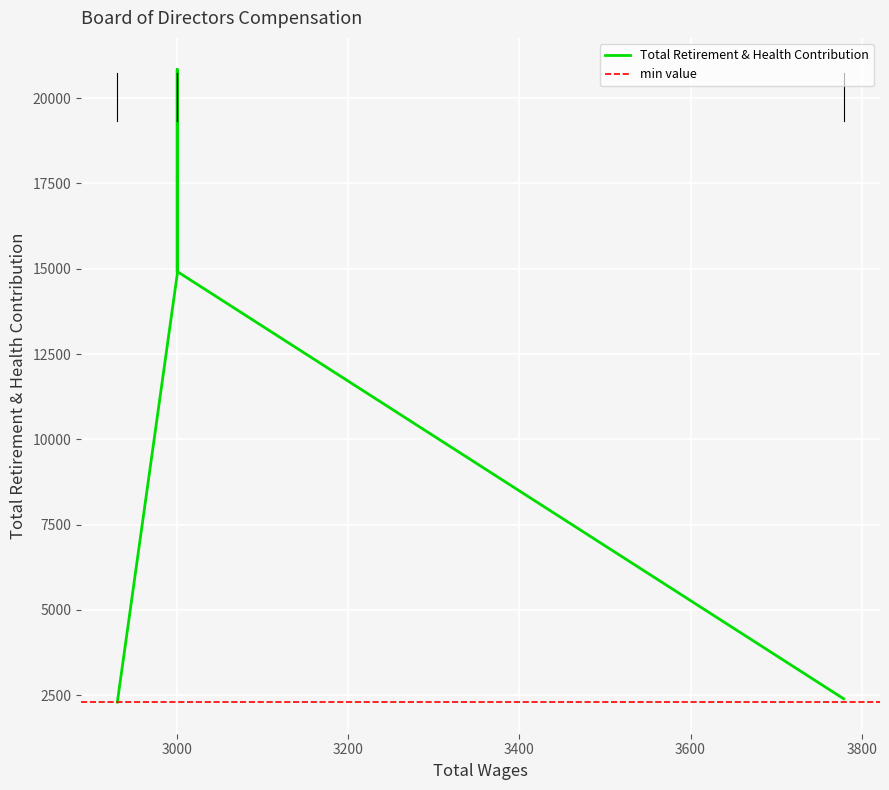

What is the difference between the maximum and minimum values?

18540